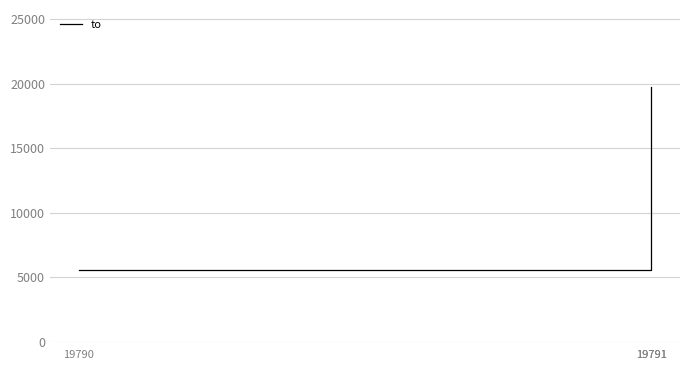

What is the greatest value displayed?

19790